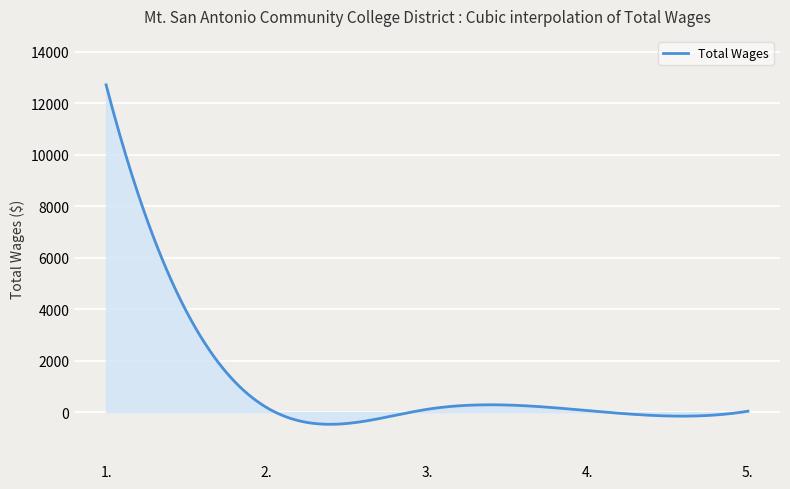

What is the difference between the maximum and minimum values?

13192.8